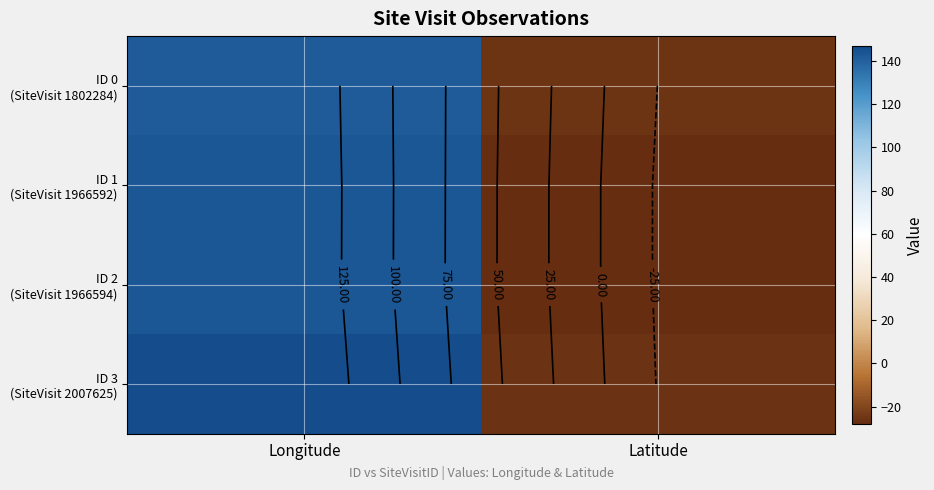

Which series changed the most between Longitude and Latitude?

ID 3 (SiteVisit 2007625)